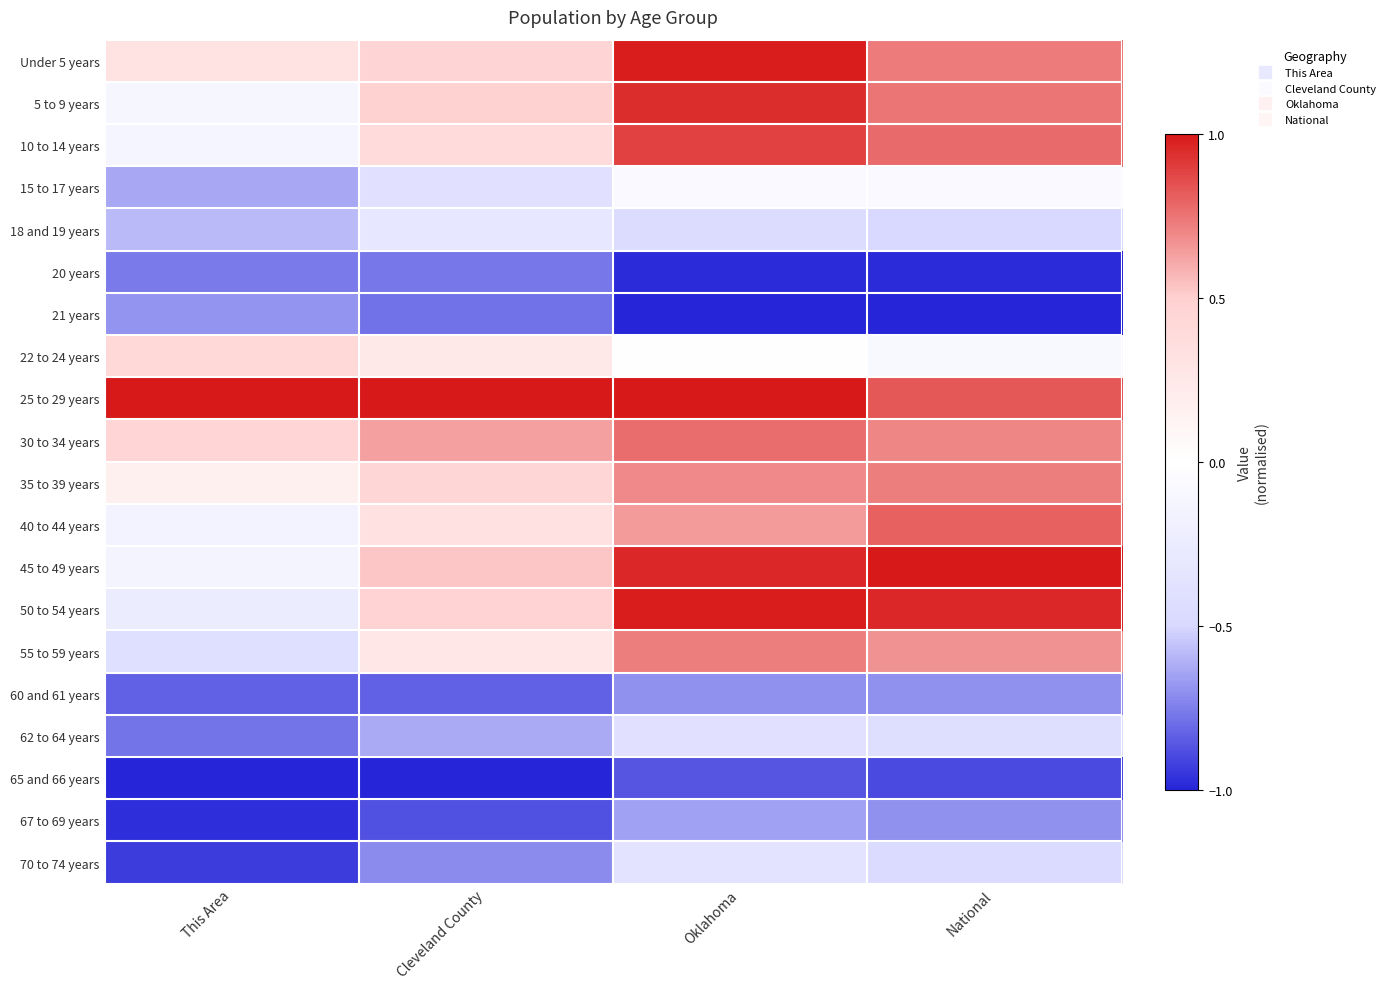

At how many categories does at least one series exceed 0?

4